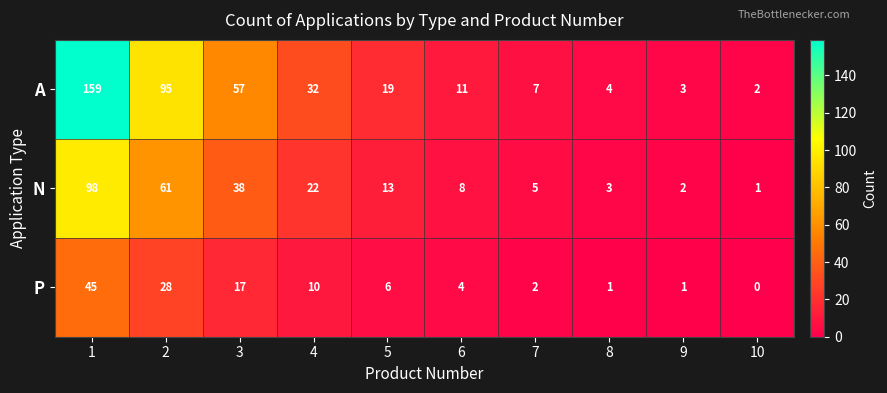

How many distinct data groups are displayed?

3